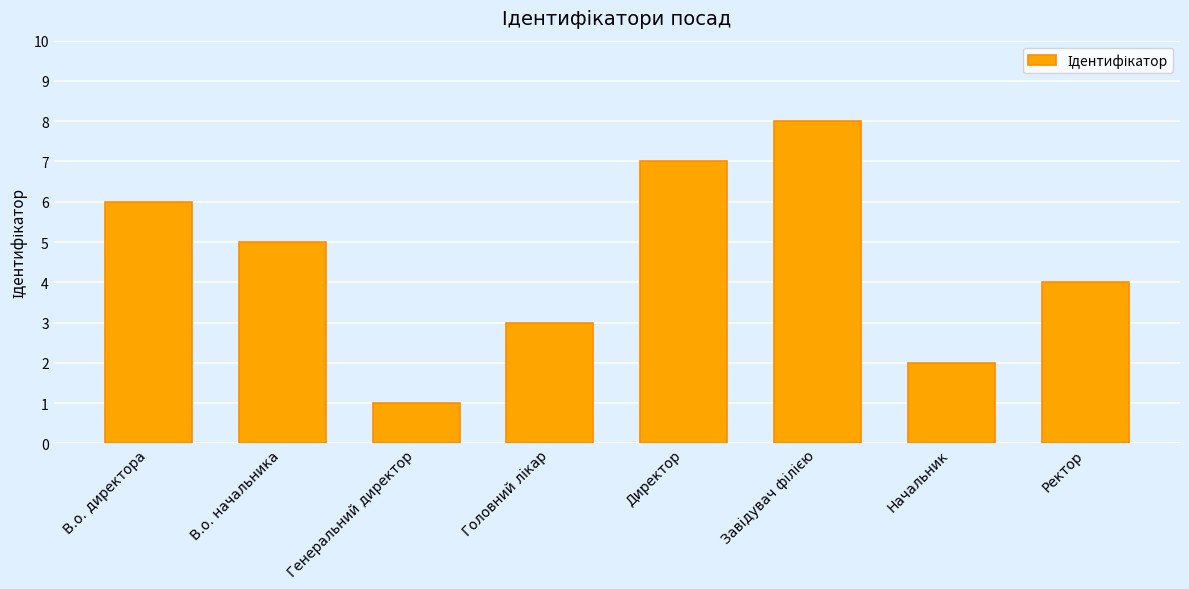

What is the smallest value displayed?

1